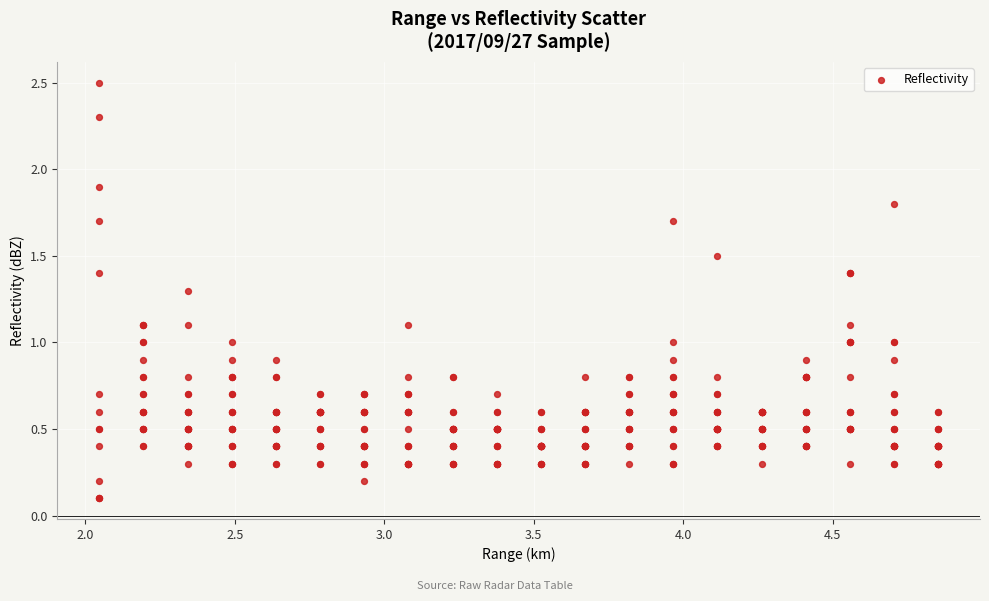

What is the range of Y values (max minus min)?

2.4